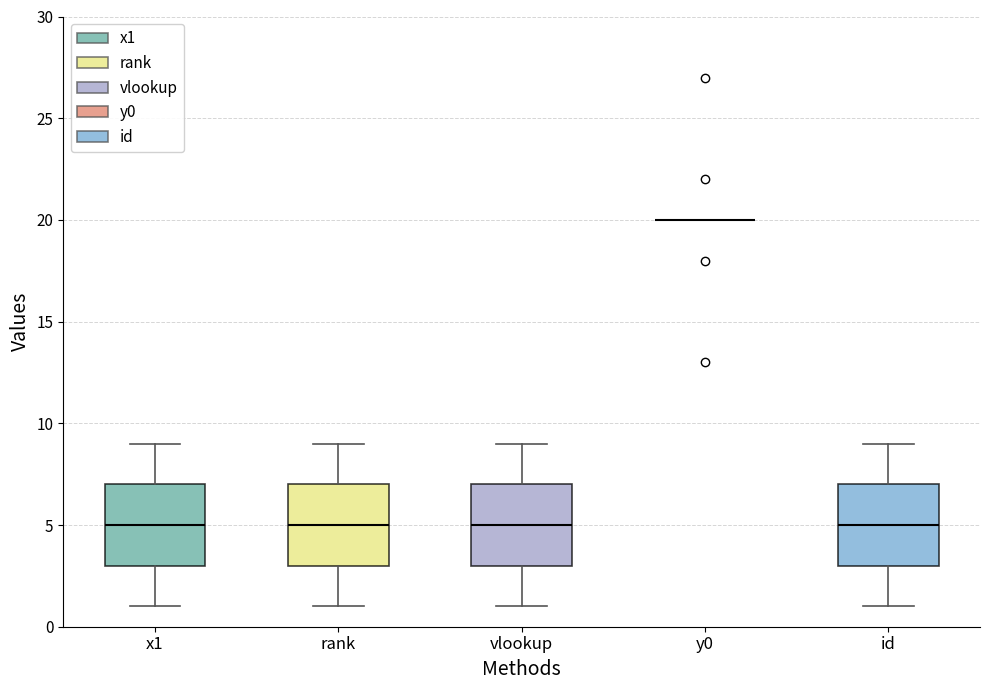

Reading left to right, read every box against the y-axis: the position of its median line, the range the box covers, and the ends of its whiskers. The values are not printed on the chart, so give them approximately, as read against the axis.

x1: median 5, box 3 to 7, whiskers 1 to 9
rank: median 5, box 3 to 7, whiskers 1 to 9
vlookup: median 5, box 3 to 7, whiskers 1 to 9
y0: box collapsed to a line at 20, whiskers 20 to 20
id: median 5, box 3 to 7, whiskers 1 to 9